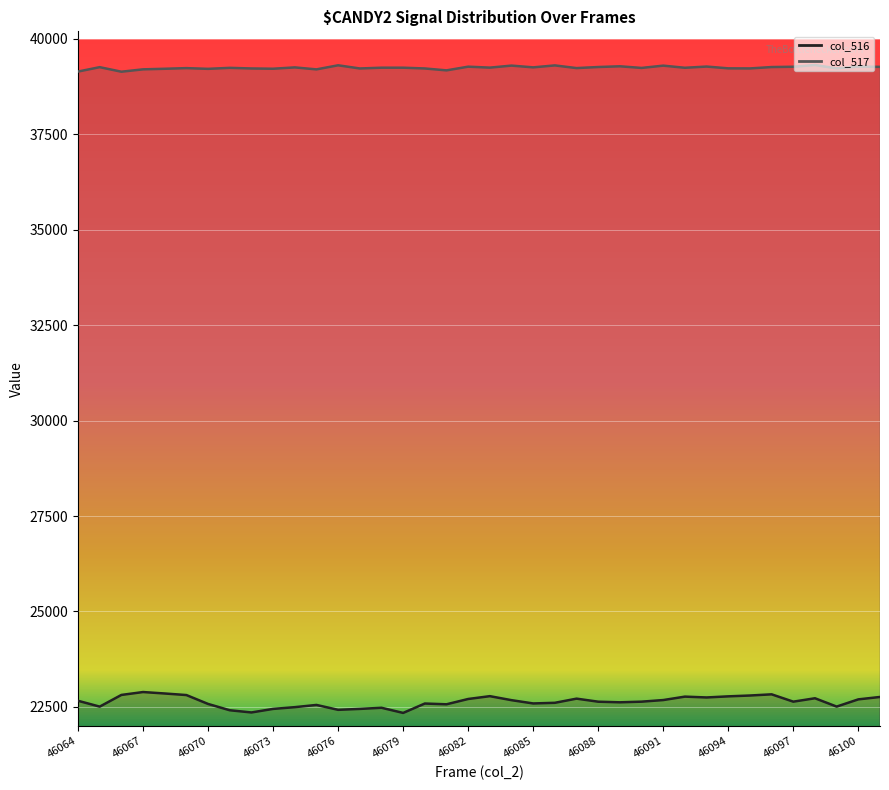

Reading right to left, what are all the values shown in this chart?

col_516: 22759	22696	22507	22725	22636	22828	22797	22775	22746	22768	22678	22636	22619	22635	22715	22606	22589	22675	22780	22706	22567	22587	22341	22476	22446	22422	22550	22492	22446	22353	22411	22576	22809	22850	22888	22812	22506	22659
col_517: 39269	39276	39230	39317	39272	39264	39228	39230	39277	39245	39301	39241	39284	39265	39237	39307	39256	39302	39249	39274	39177	39227	39247	39247	39227	39310	39203	39255	39220	39227	39243	39217	39236	39219	39204	39142	39261	39146